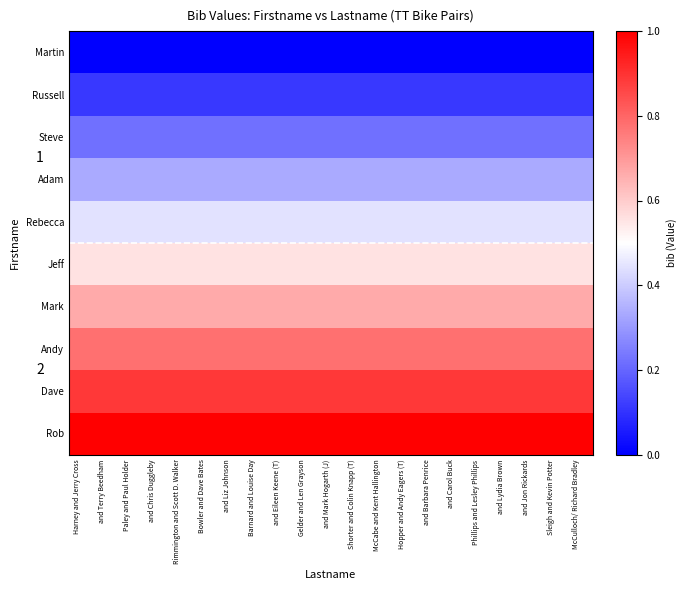

The value of Jeff at Paley and Paul Holder is 0.6. True or false?

True